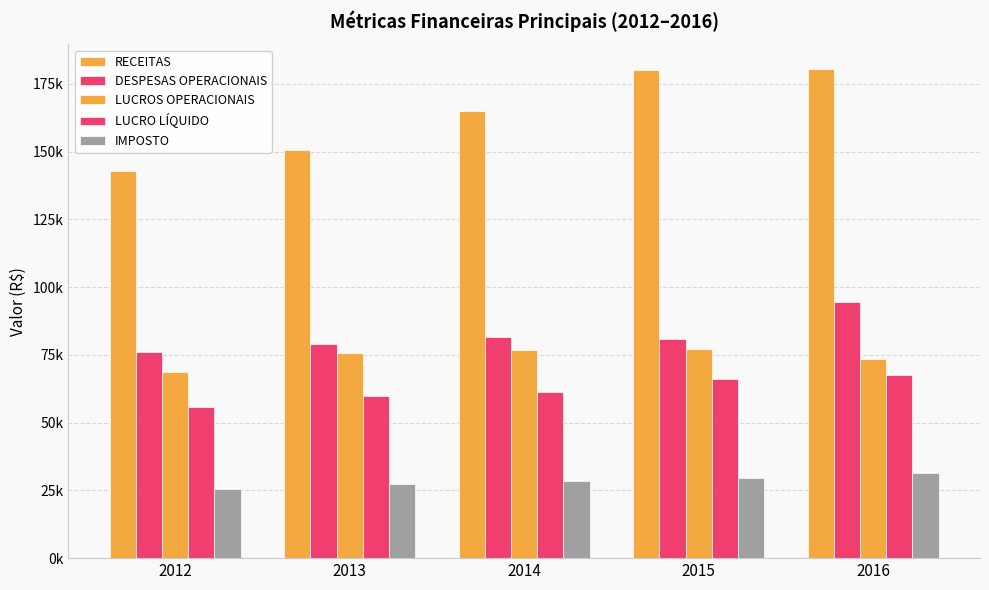

What is the difference between the LUCROS OPERACIONAIS values at 2012 and 2016?

4568.3